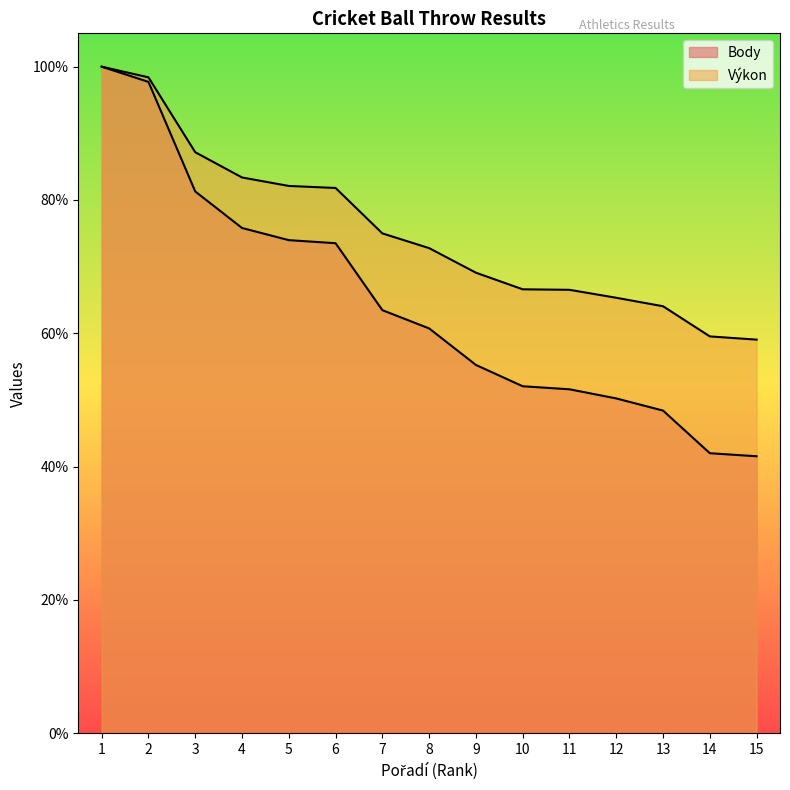

True or false: Výkon and Body intersect in this chart.

False